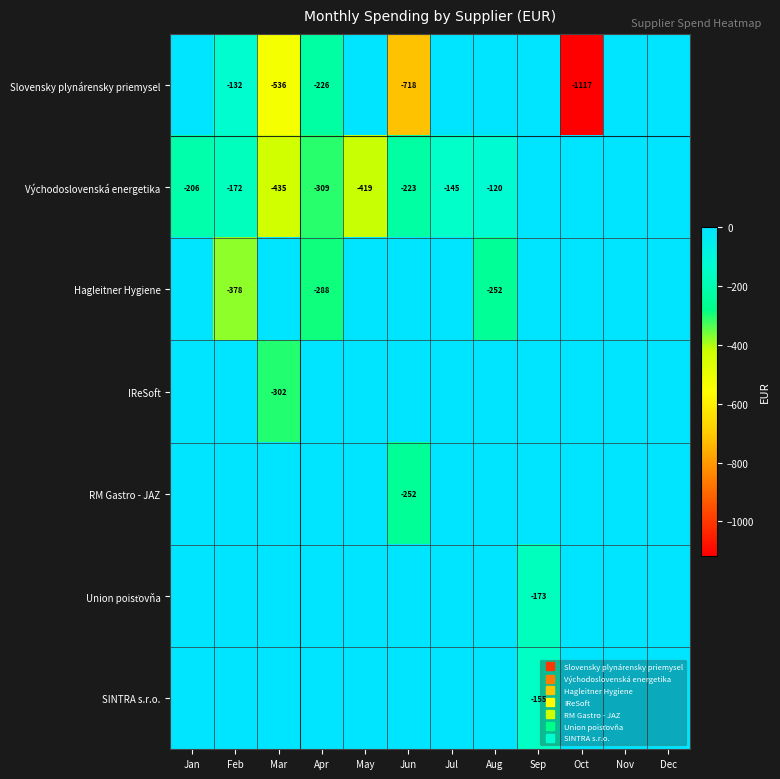

True or false: Slovensky plynárensky priemysel has a value of -1116.6 at Oct.

True